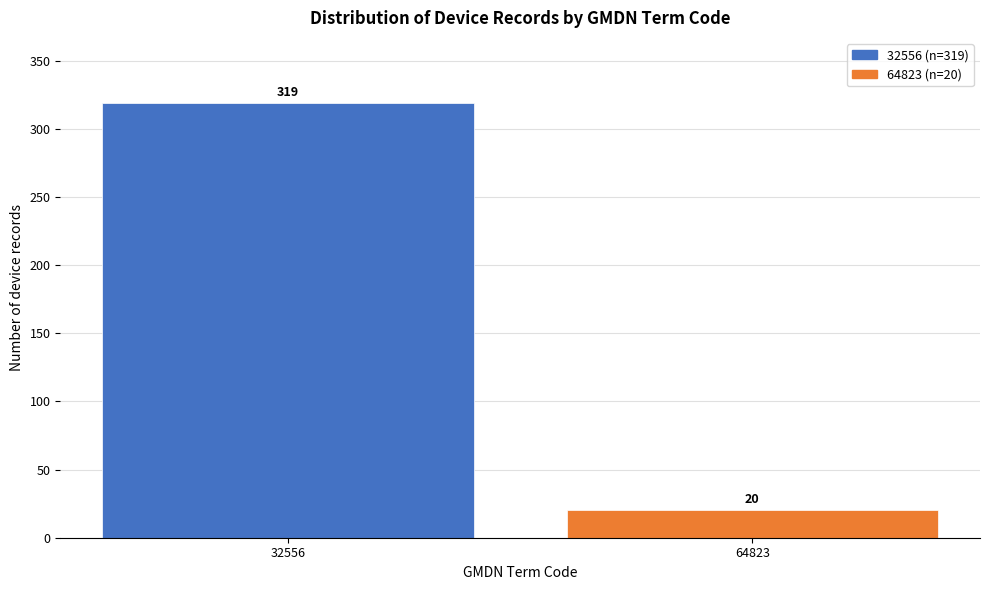

Reading left to right, list all the values displayed in this chart.

32556=319	64823=20